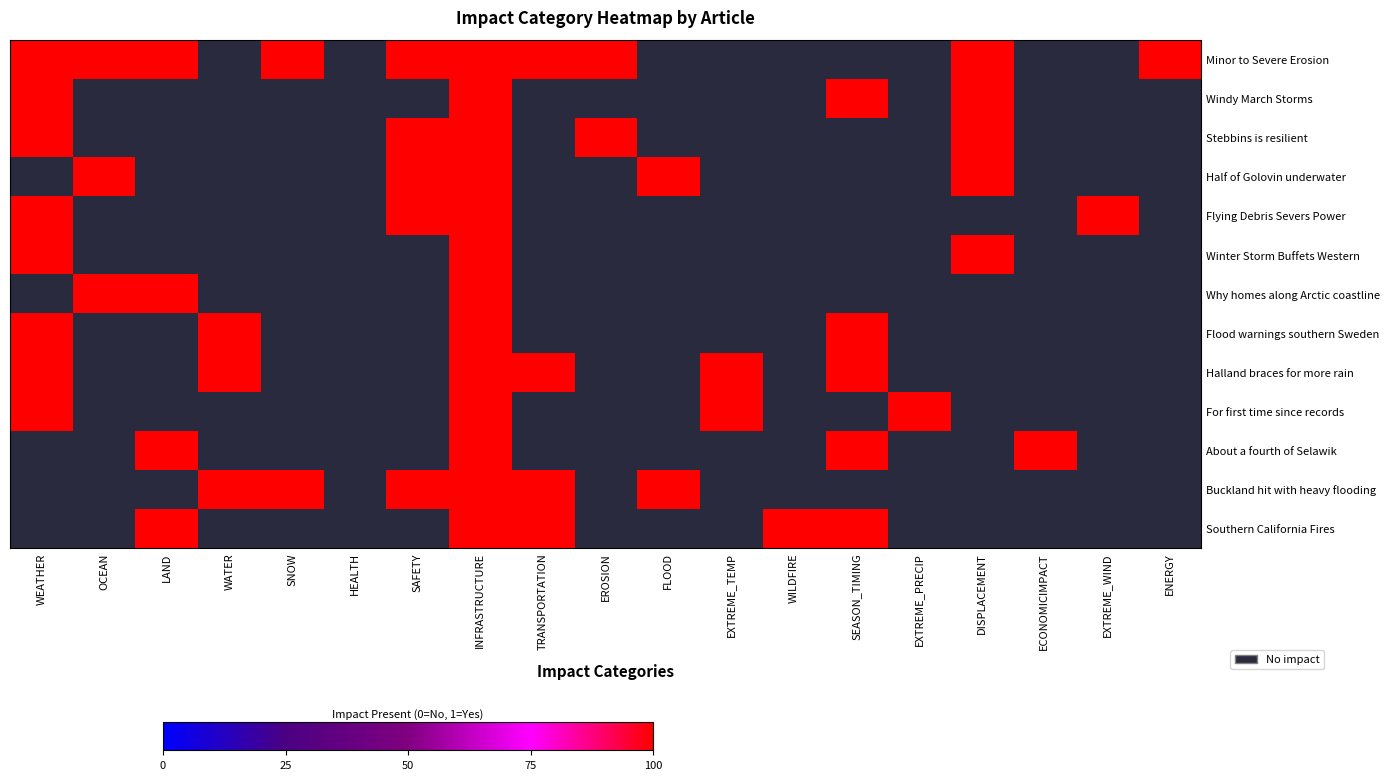

Count the Windy March Storms values in the range 0 to 1.

19